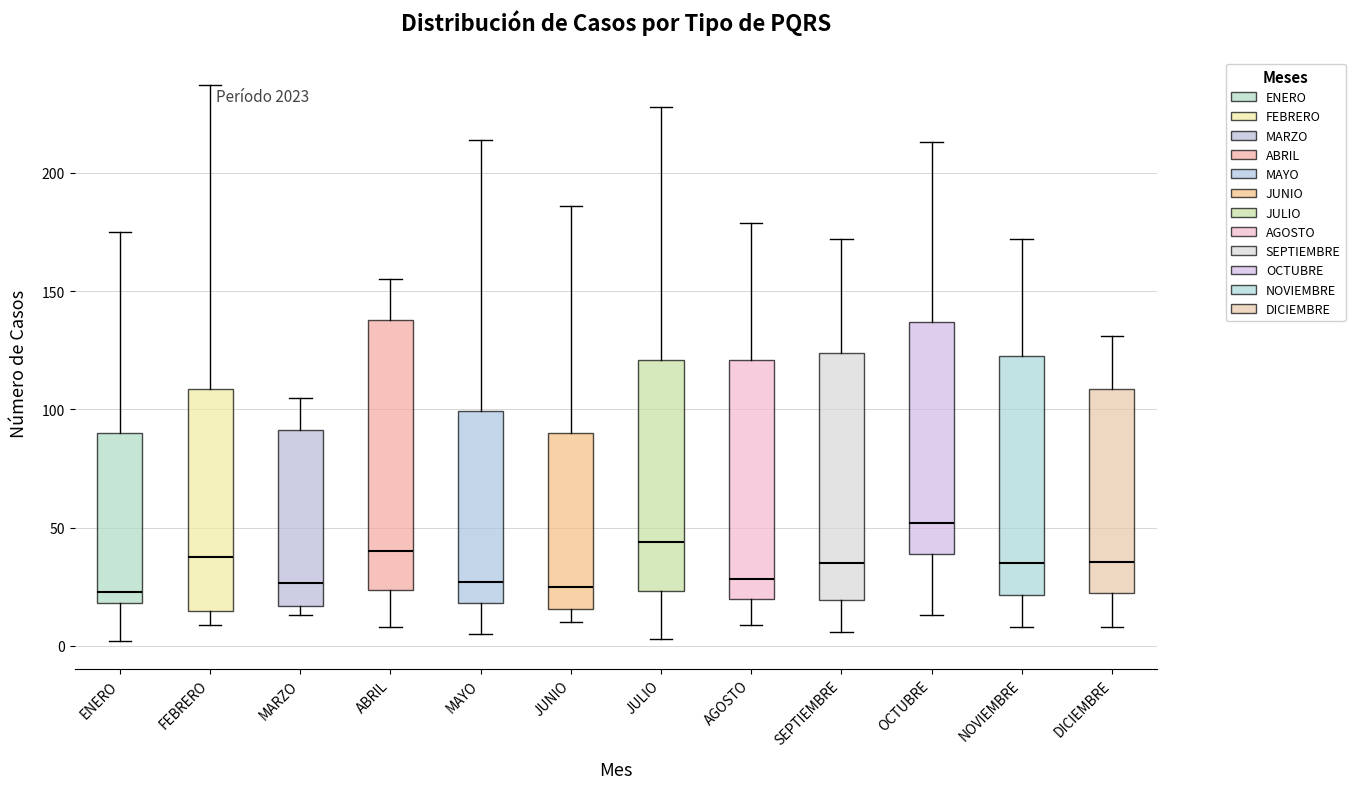

Reading left to right, read every box against the y-axis: the position of its median line, the range the box covers, and the ends of its whiskers. The values are not printed on the chart, so give them approximately, as read against the axis.

ENERO: median 25, box 20 to 90, whiskers 0 to 175
FEBRERO: median 40, box 15 to 110, whiskers 10 to 235
MARZO: median 25, box 15 to 90, whiskers 15 (just below the box's lower edge) to 105
ABRIL: median 40, box 25 to 140, whiskers 10 to 155
MAYO: median 25, box 20 to 100, whiskers 5 to 215
JUNIO: median 25, box 15 to 90, whiskers 10 to 185
JULIO: median 45, box 25 to 120, whiskers 5 to 230
AGOSTO: median 30, box 20 to 120, whiskers 10 to 180
SEPTIEMBRE: median 35, box 20 to 125, whiskers 5 to 170
OCTUBRE: median 50, box 40 to 135, whiskers 15 to 215
NOVIEMBRE: median 35, box 20 to 125, whiskers 10 to 170
DICIEMBRE: median 35, box 20 to 110, whiskers 10 to 130